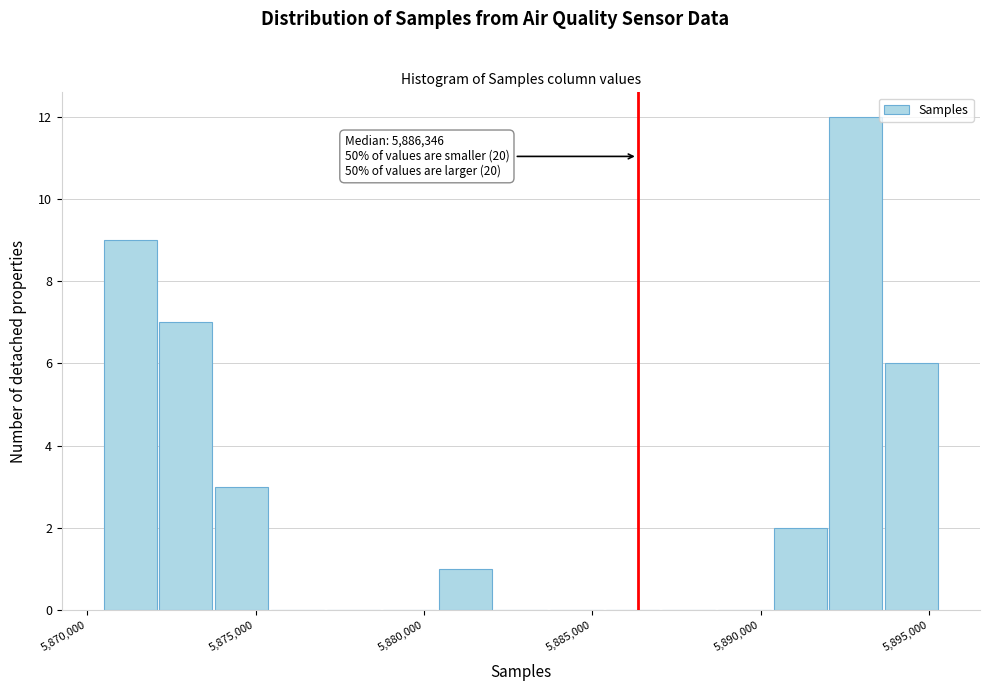

Read against the x-axis, roughly where is the centre of the tallest bar?

5893000